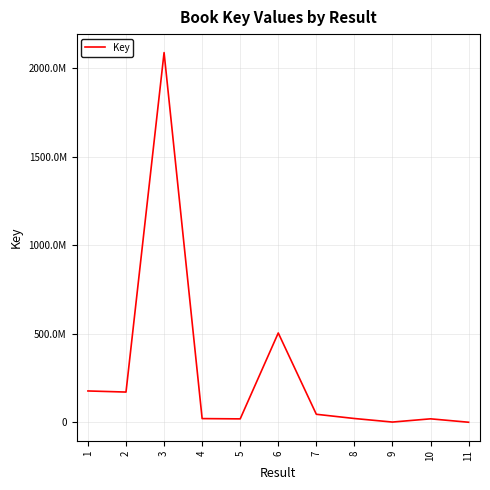

Which category has the lowest value across all series?

11